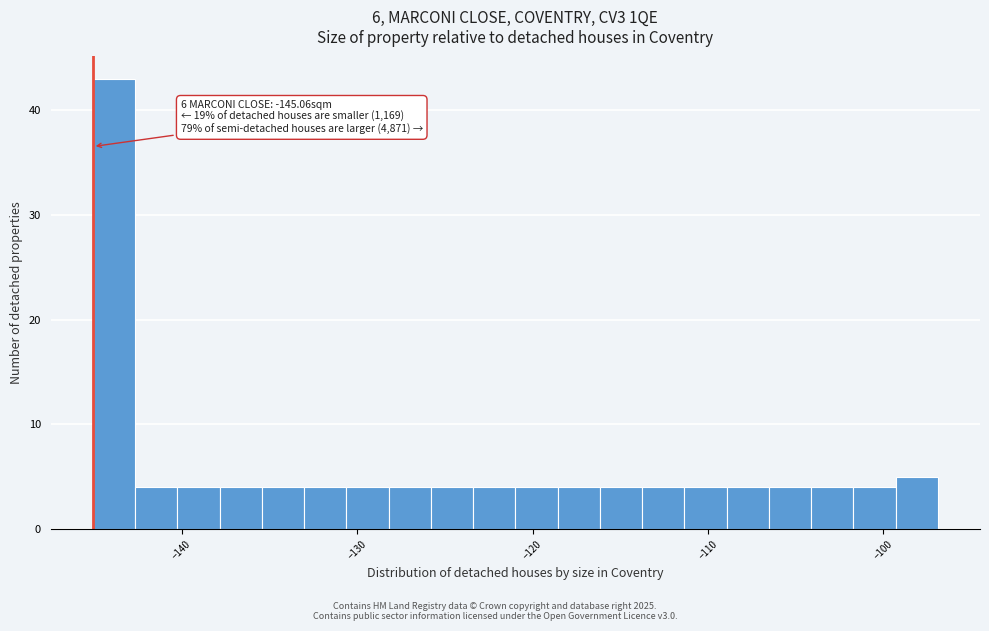

Around what value on the x-axis is the tallest bar? Give the approximate position of its centre, as read against the axis.

-144